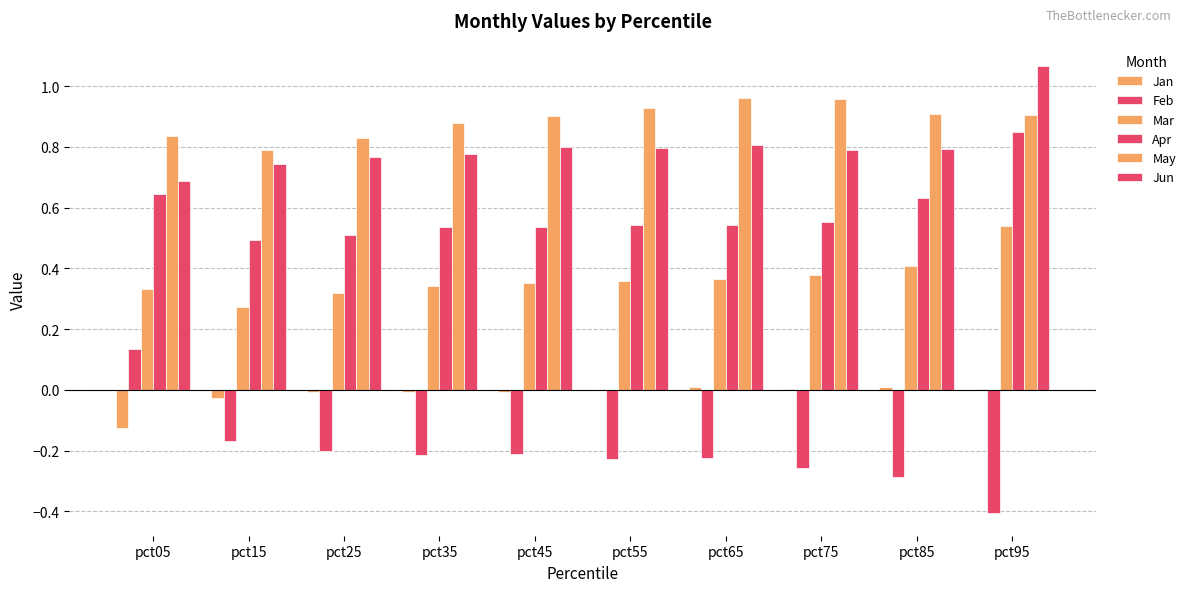

How many groups of bars are there?

10